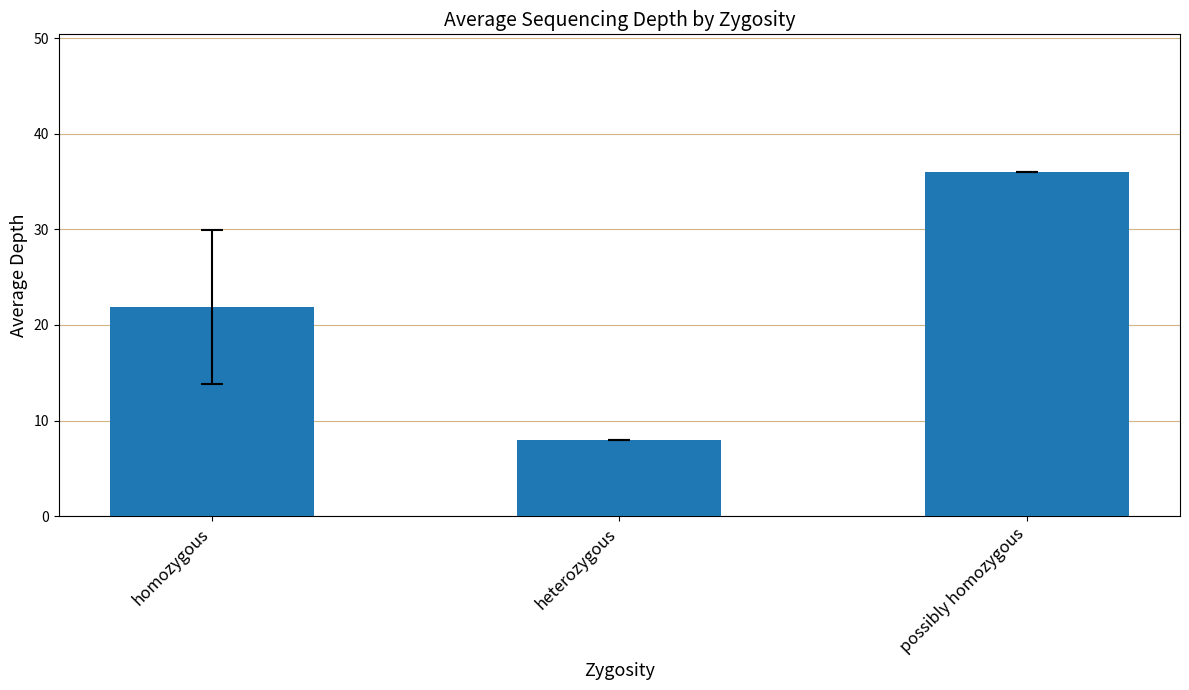

What is the difference between the values at heterozygous and homozygous?

13.9